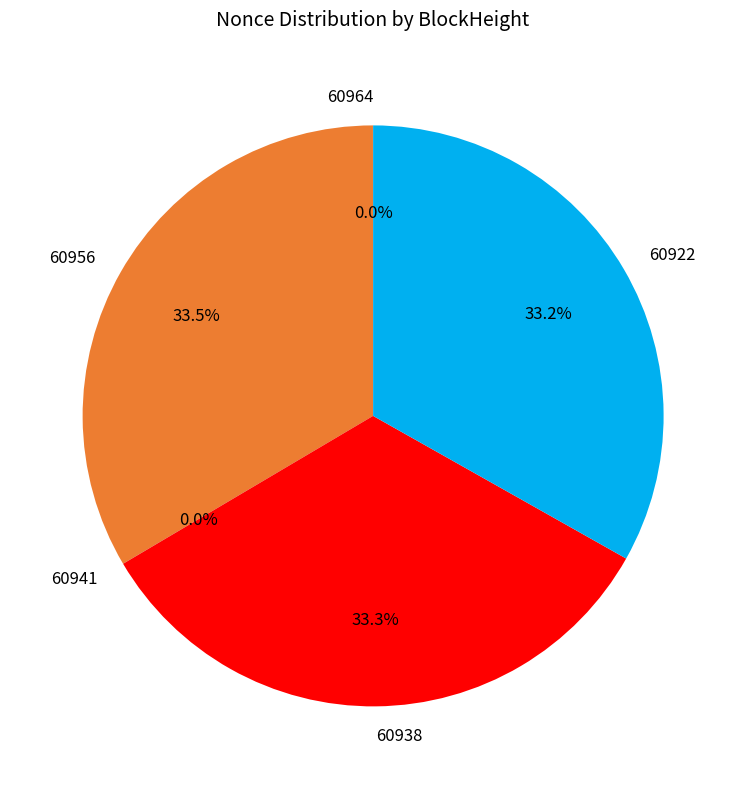

What portion of the pie excludes 60922?

66.8%